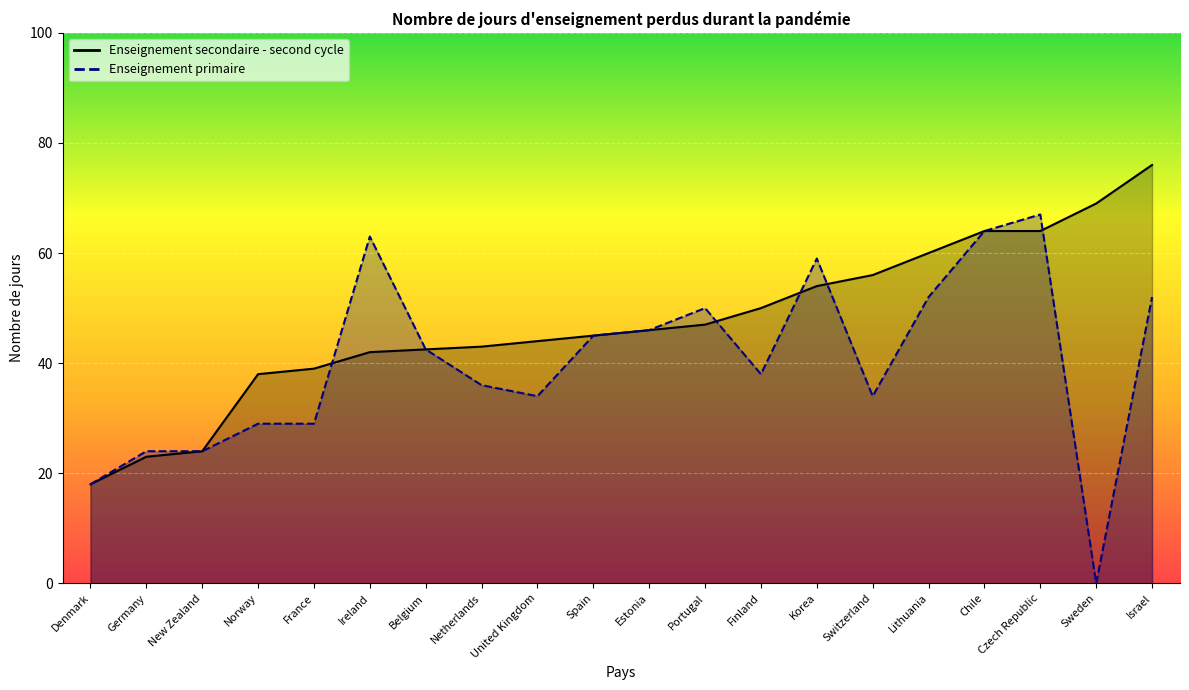

Reading left to right, what are all the values shown in this chart?

Enseignement secondaire - second cycle: Denmark=18.0	Germany=23.0	New Zealand=24.0	Norway=38.0	France=39.0	Ireland=42.0	Belgium=42.5	Netherlands=43.0	United Kingdom=44.0	Spain=45.0	Estonia=46.0	Portugal=47.0	Finland=50.0	Korea=54.0	Switzerland=56.0	Lithuania=60.0	Chile=64.0	Czech Republic=64.0	Sweden=69.0	Israel=76.0
Enseignement primaire: Denmark=18.0	Germany=24.0	New Zealand=24.0	Norway=29.0	France=29.0	Ireland=63.0	Belgium=42.5	Netherlands=36.0	United Kingdom=34.0	Spain=45.0	Estonia=46.0	Portugal=50.0	Finland=38.0	Korea=59.0	Switzerland=34.0	Lithuania=52.0	Chile=64.0	Czech Republic=67.0	Sweden=0.0	Israel=52.0